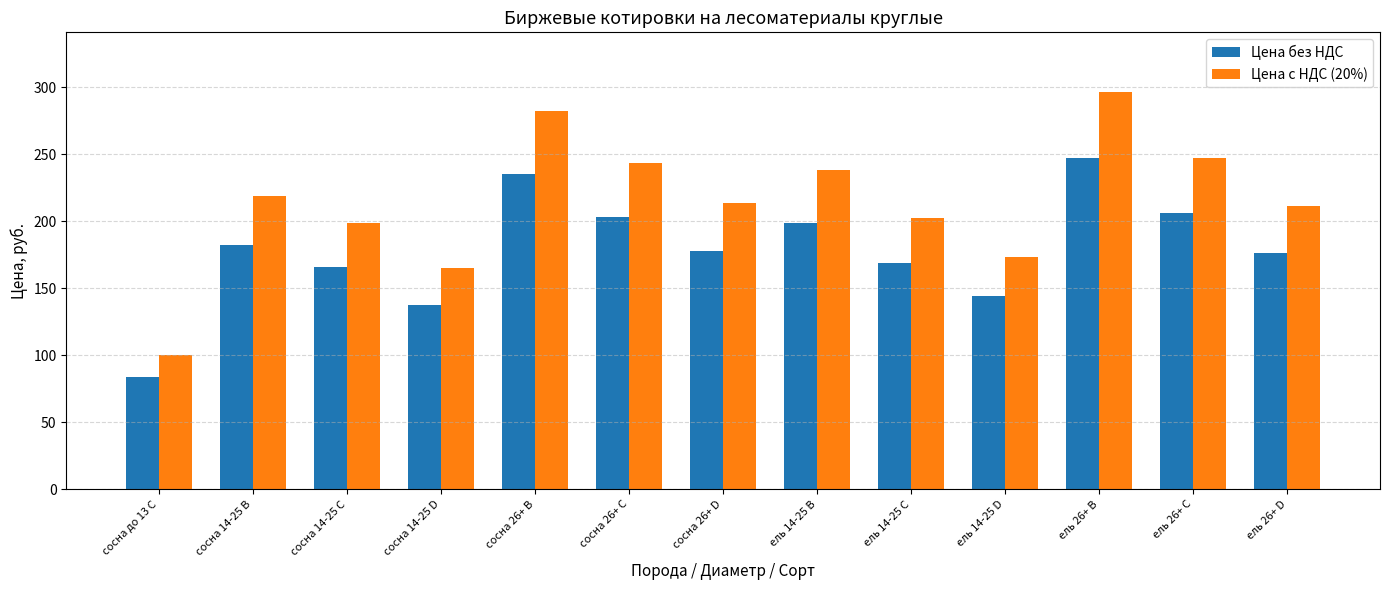

Which series has the largest total across all categories?

Цена с НДС (20%)